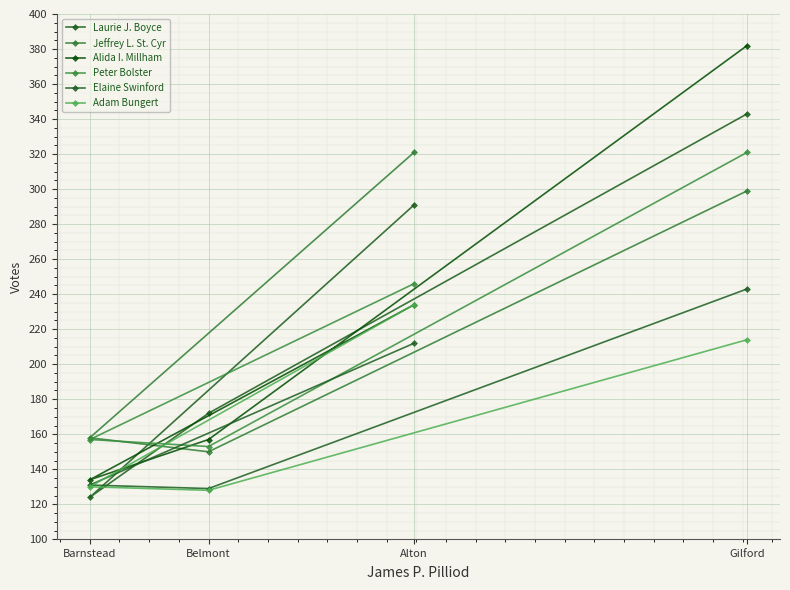

What are all the series names shown in the legend?

Laurie J. Boyce, Jeffrey L. St. Cyr, Alida I. Millham, Peter Bolster, Elaine Swinford, Adam Bungert